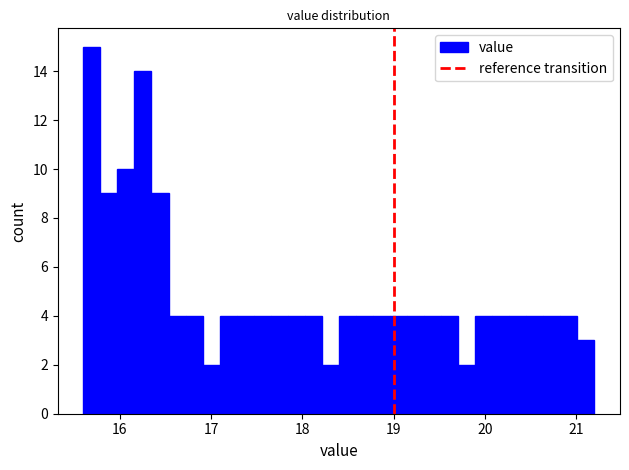

Read against the x-axis, roughly where is the centre of the tallest bar?

15.7